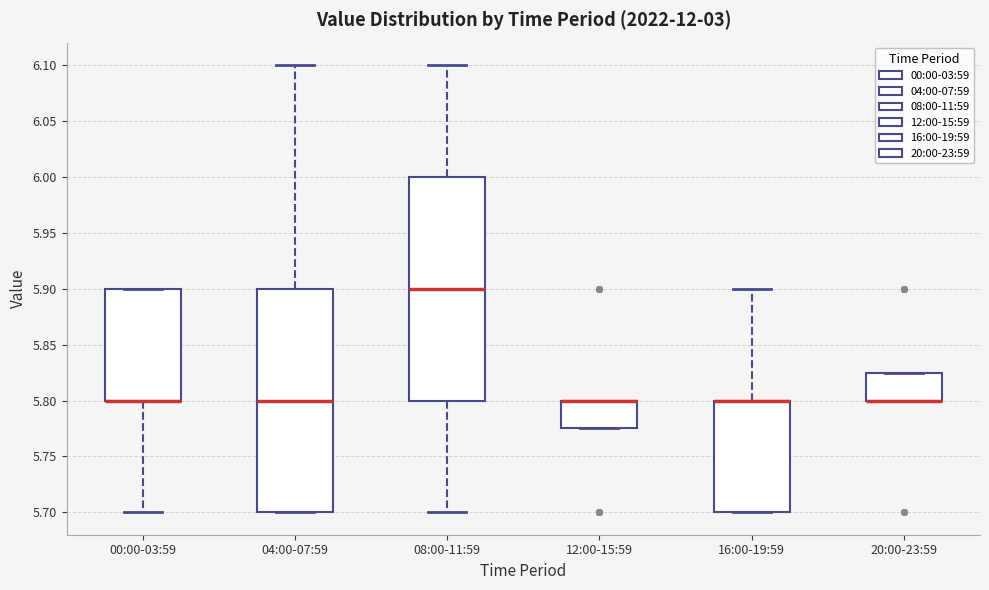

Reading left to right, transcribe this box plot: for each box, give where its median line is, the range the box spans, and where its two whiskers end, as read against the y-axis. The values are not printed on the chart, so give them approximately, as read against the axis.

00:00-03:59: median 5.800 (drawn on the box's lower edge), box 5.800 to 5.900, whiskers 5.700 to 5.900
04:00-07:59: median 5.800, box 5.700 to 5.900, whiskers 5.700 to 6.100
08:00-11:59: median 5.900, box 5.800 to 6.000, whiskers 5.700 to 6.100
12:00-15:59: median 5.800 (drawn on the box's upper edge), box 5.775 to 5.800, whiskers 5.775 to 5.800
16:00-19:59: median 5.800 (drawn on the box's upper edge), box 5.700 to 5.800, whiskers 5.700 to 5.900
20:00-23:59: median 5.800 (drawn on the box's lower edge), box 5.800 to 5.825, whiskers 5.800 to 5.825